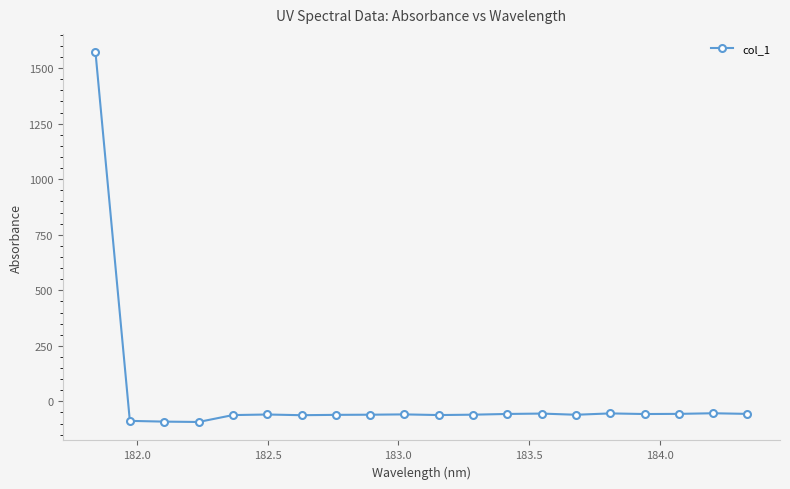

What is the value of the 10th point from the left?

-58.7